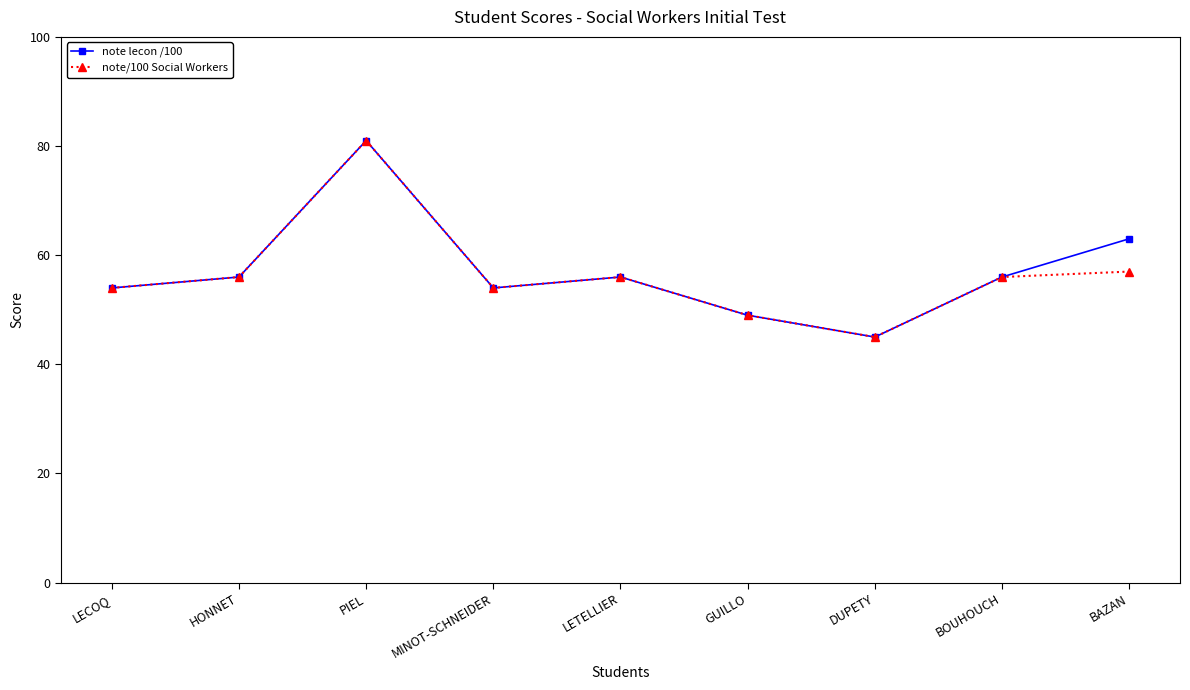

Does the chart display data point markers on the line(s)?

Yes